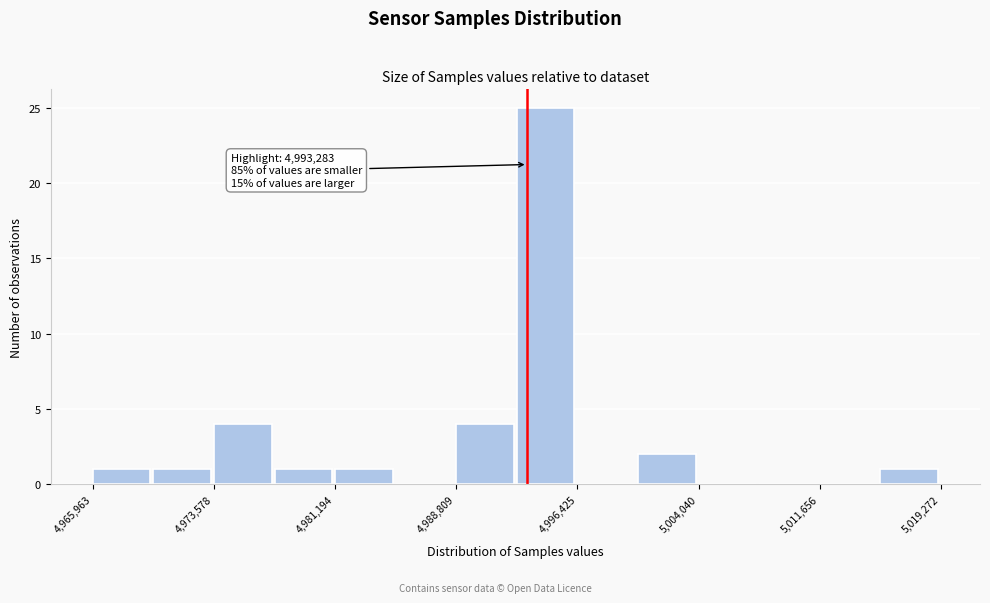

Read against the x-axis, roughly where is the centre of the tallest bar?

4994000